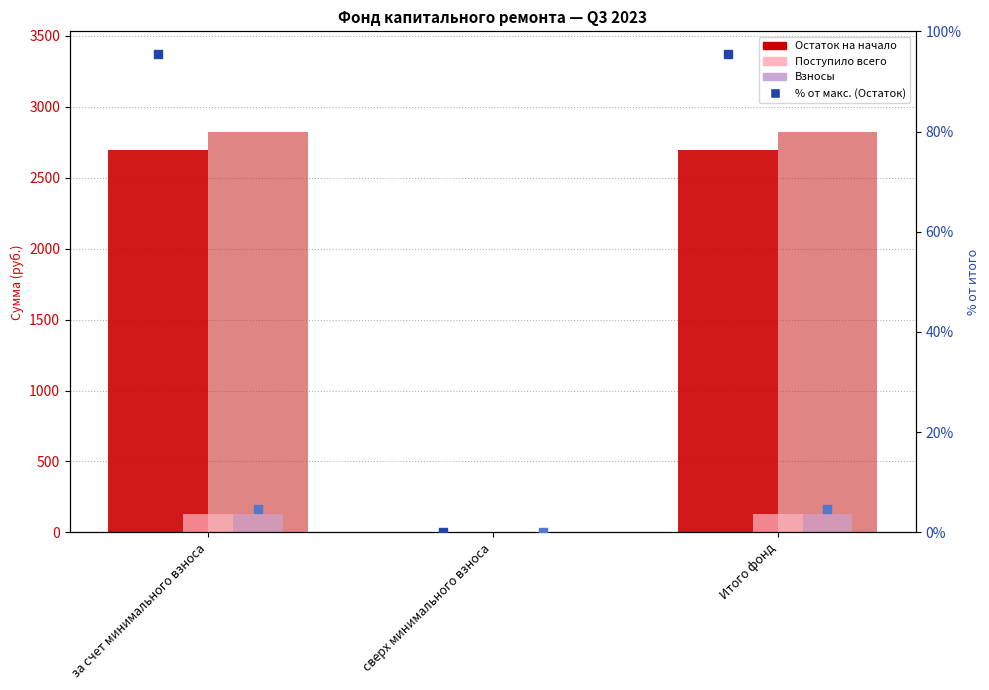

At how many categories does at least one series exceed 1649?

2